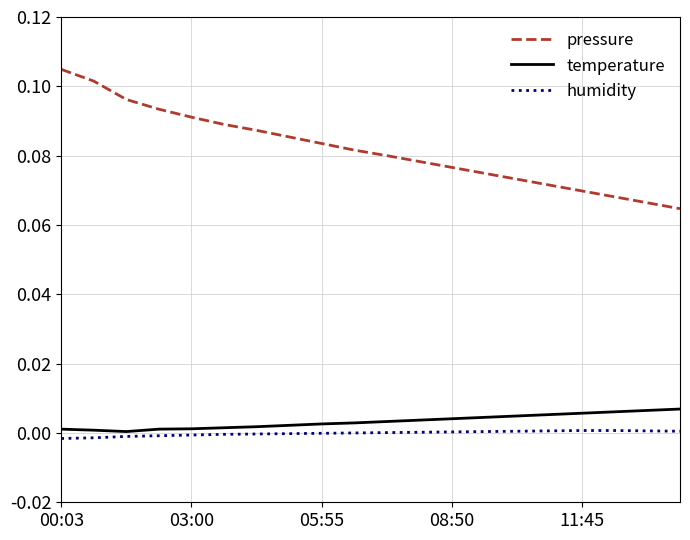

Which series has the largest range (max minus min)?

pressure